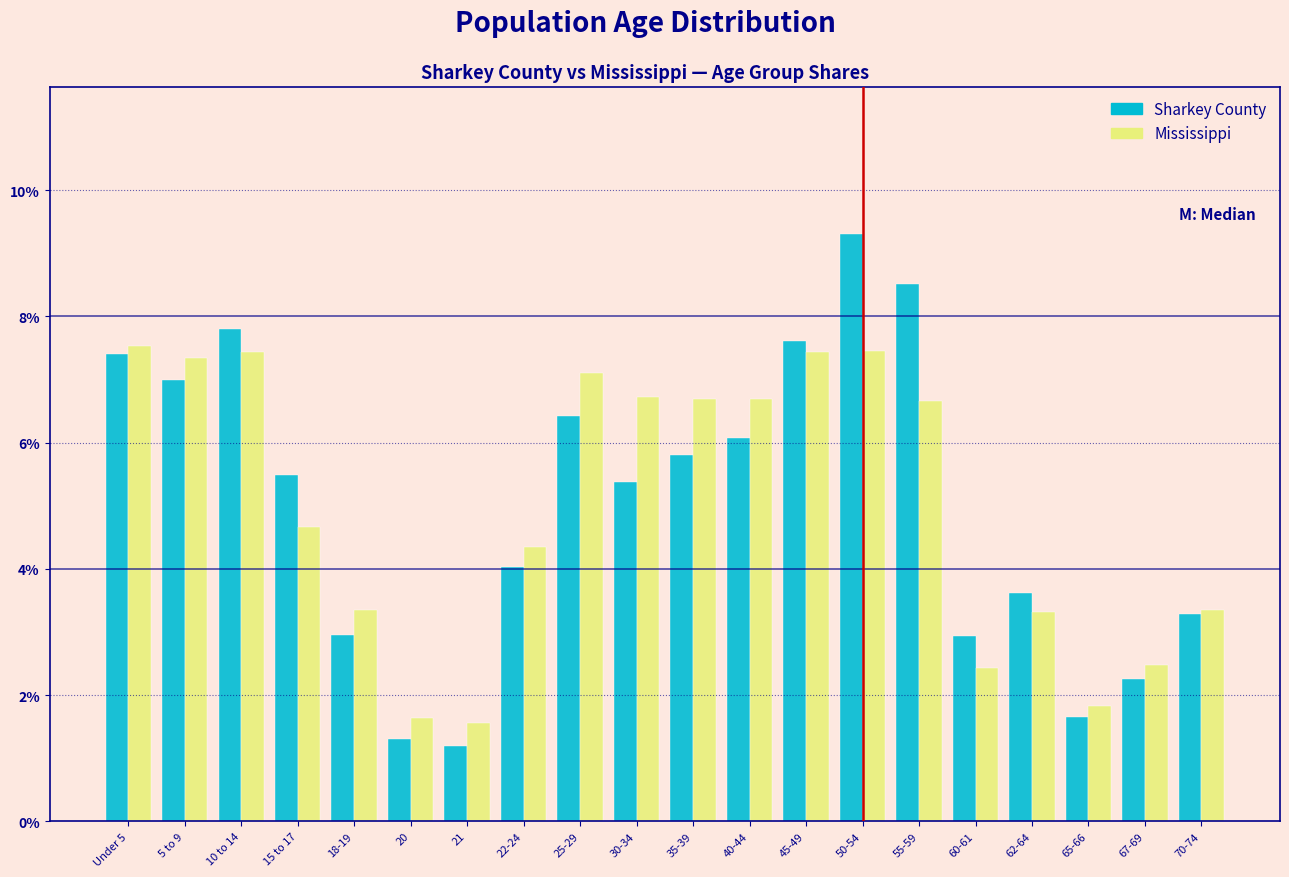

Between Under 5 and 62-64, which series saw the biggest shift?

Mississippi